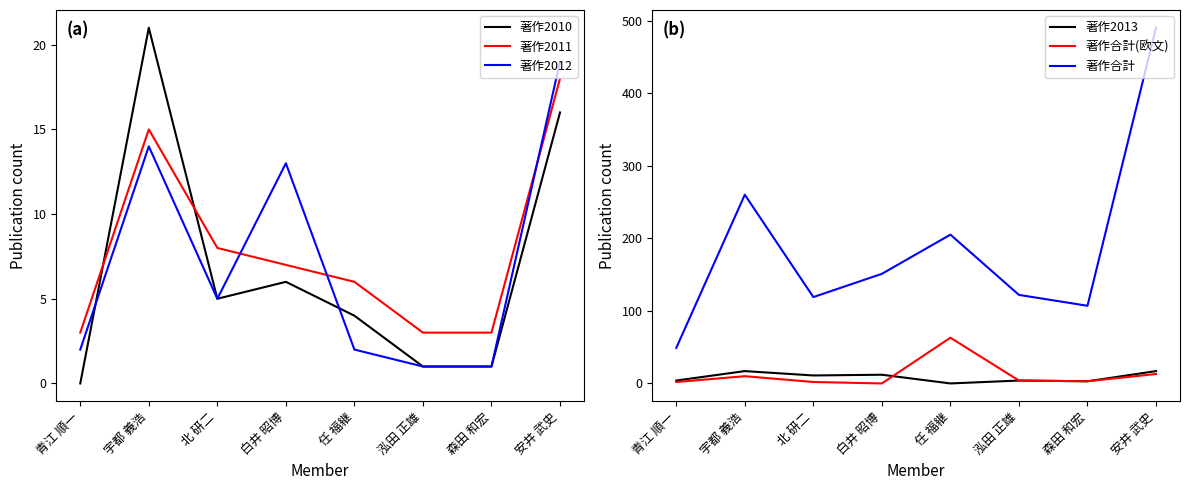

At which category does 著作2010 reach its first local valley?

北 研二